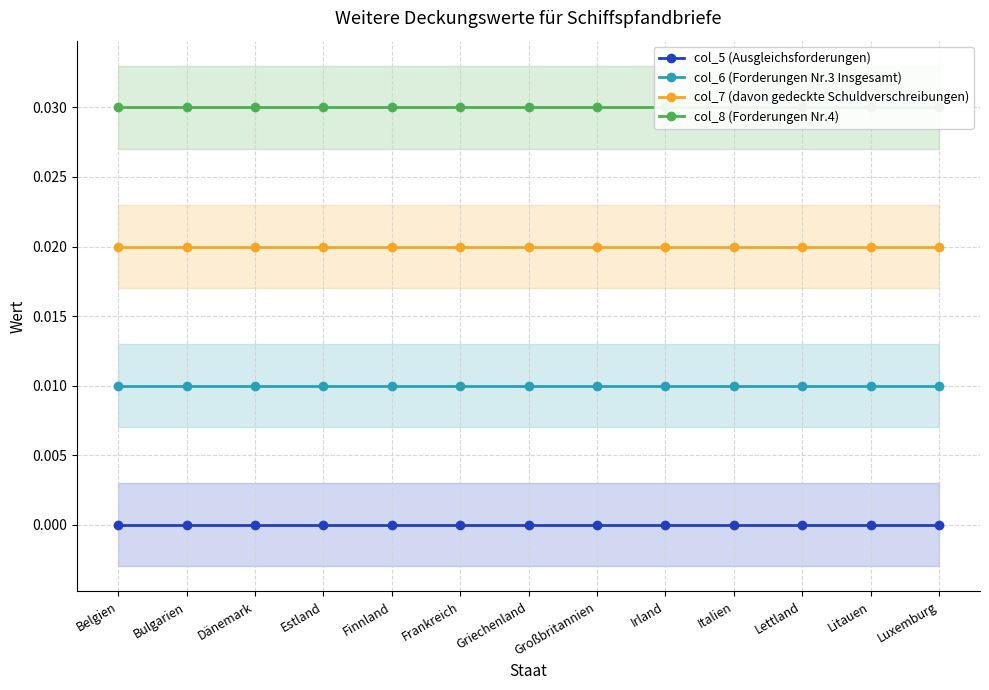

True or false: col_8 (Forderungen Nr.4) and col_6 (Forderungen Nr.3 Insgesamt) cross at least once.

False